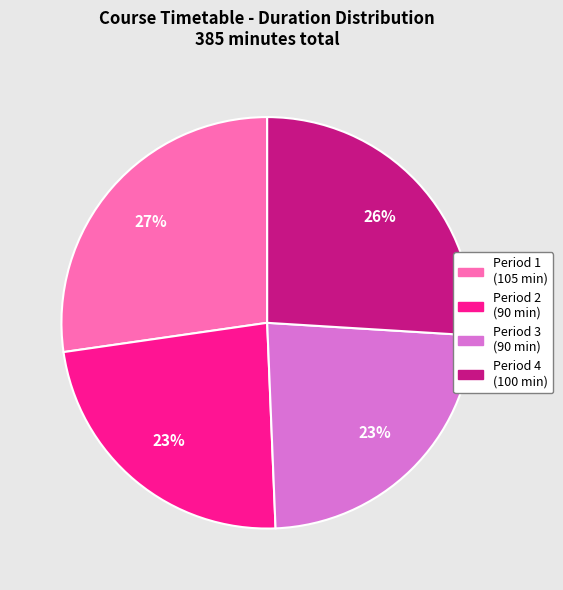

To the nearest percent, what is the difference between the largest and smallest slice percentages?

4%